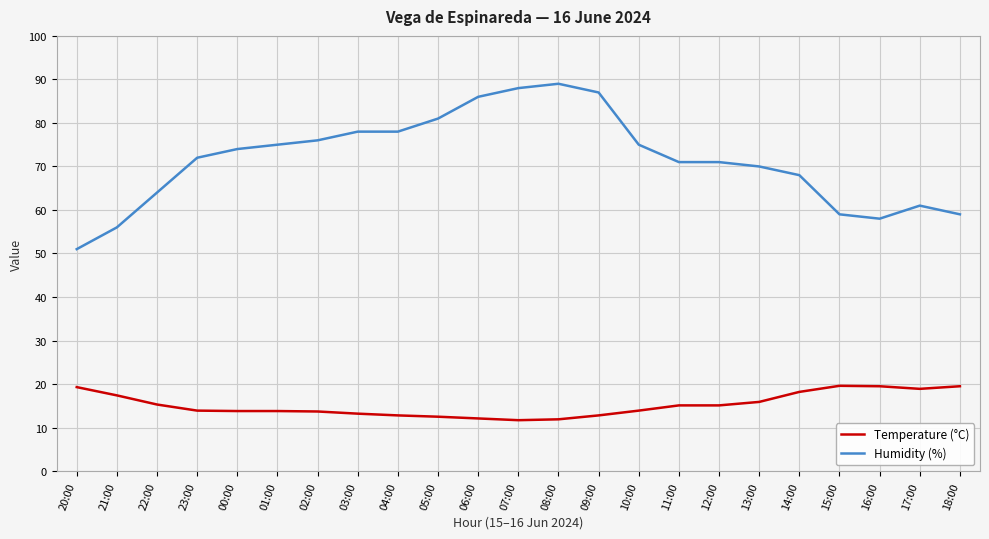

What is the total value across all series at 04:00?

90.8